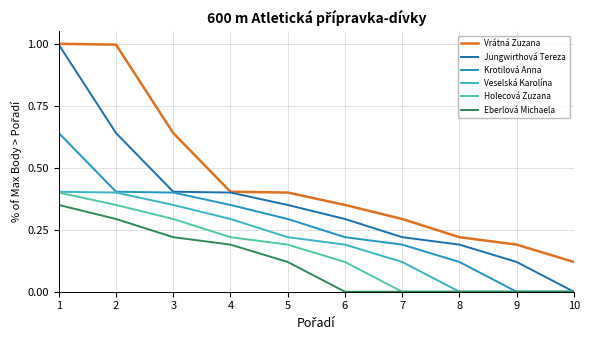

Reading left to right, transcribe all the data shown in this chart.

Vrátná Zuzana: 1.0	1.0	0.6	0.4	0.4	0.3	0.3	0.2	0.2	0.1
Jungwirthová Tereza: 1.0	0.6	0.4	0.4	0.3	0.3	0.2	0.2	0.1	0.0
Krotilová Anna: 0.6	0.4	0.4	0.3	0.3	0.2	0.2	0.1	0.0	0.0
Veselská Karolína: 0.4	0.4	0.3	0.3	0.2	0.2	0.1	0.0	0.0	0.0
Holecová Zuzana: 0.4	0.3	0.3	0.2	0.2	0.1	0.0	0.0	0.0	0.0
Eberlová Michaela: 0.3	0.3	0.2	0.2	0.1	0.0	0.0	0.0	0.0	0.0